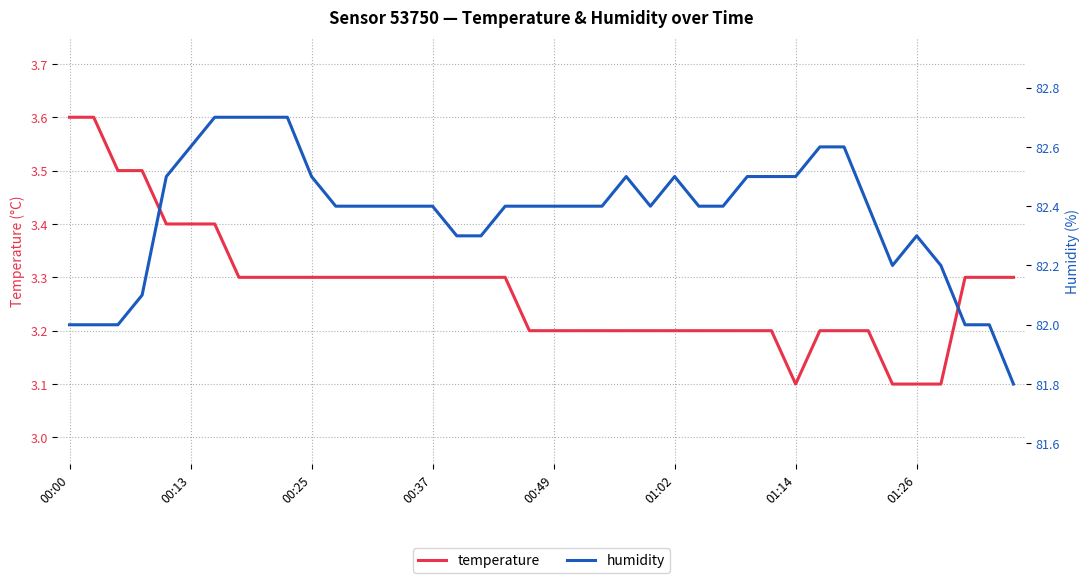

What is the difference between the maximum and minimum values in the humidity series?

0.9